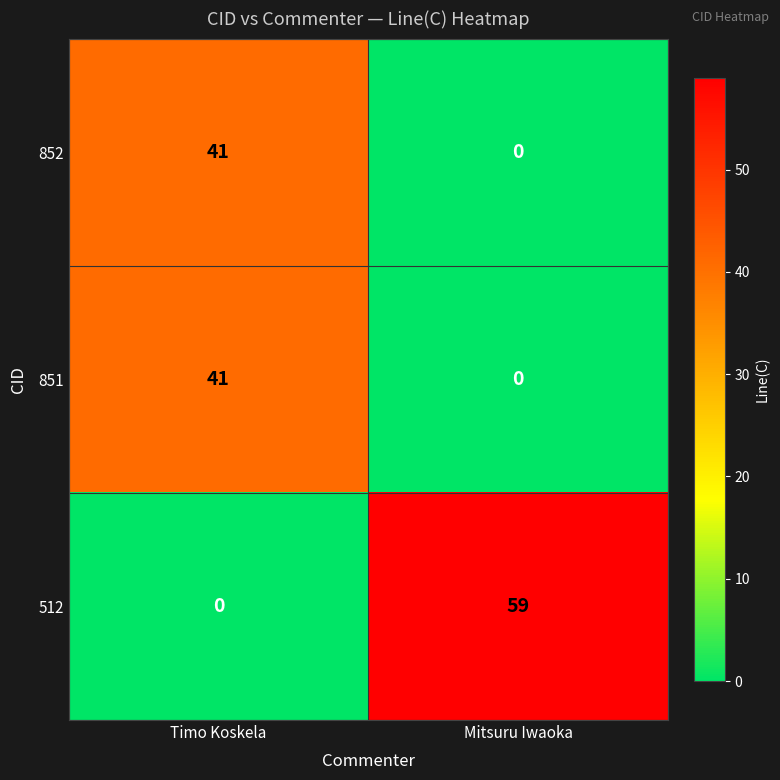

Reading right to left, what are all the values shown in this chart?

852: Mitsuru Iwaoka=0	Timo Koskela=41
851: Mitsuru Iwaoka=0	Timo Koskela=41
512: Mitsuru Iwaoka=59	Timo Koskela=0